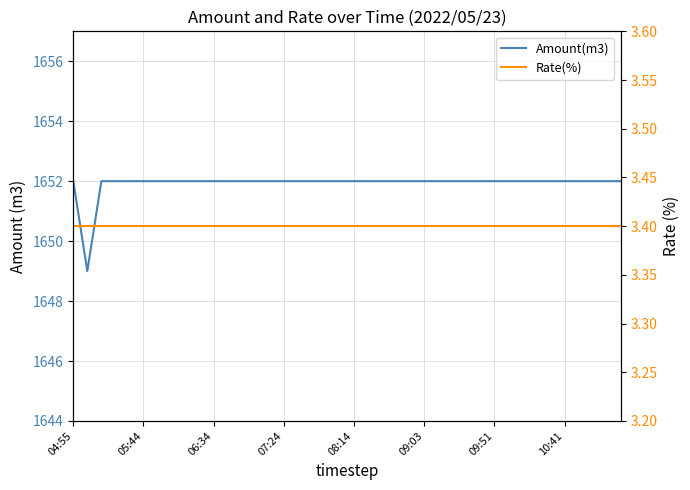

What value does the Rate(%) series have at 11?

3.4